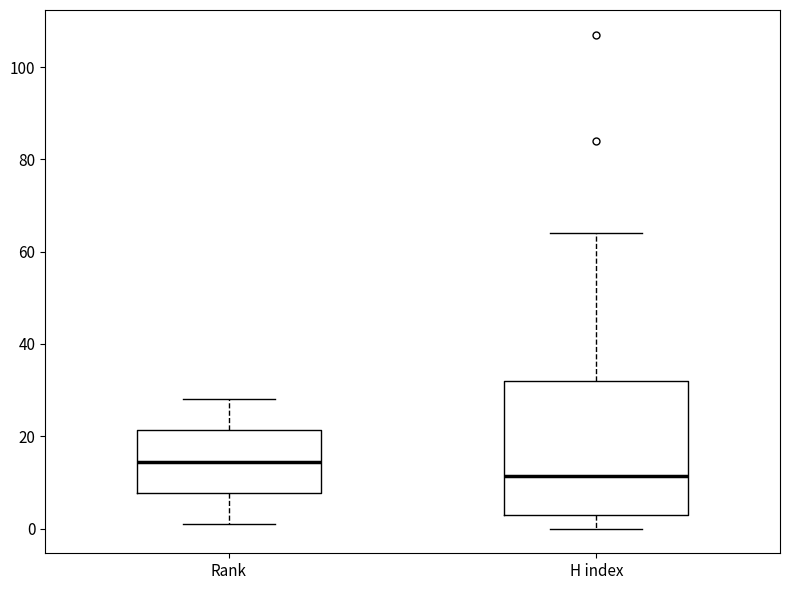

Where is the lower edge of the box for H index on the y-axis? The values are not printed on the chart, so give them approximately, as read against the axis.

4